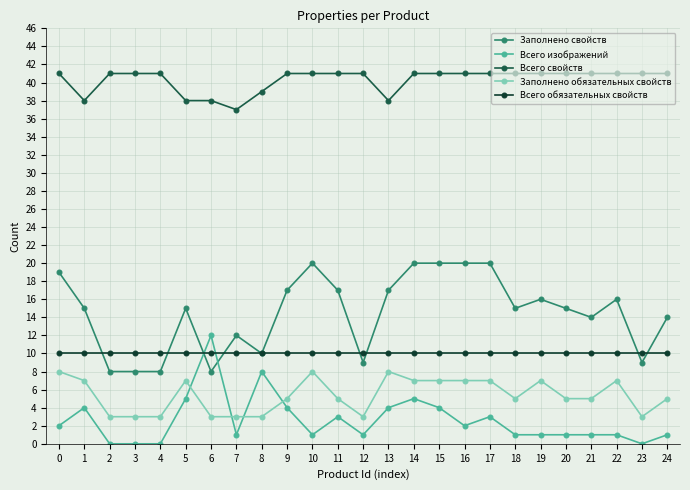

True or false: Всего свойств and Заполнено обязательных свойств intersect in this chart.

False